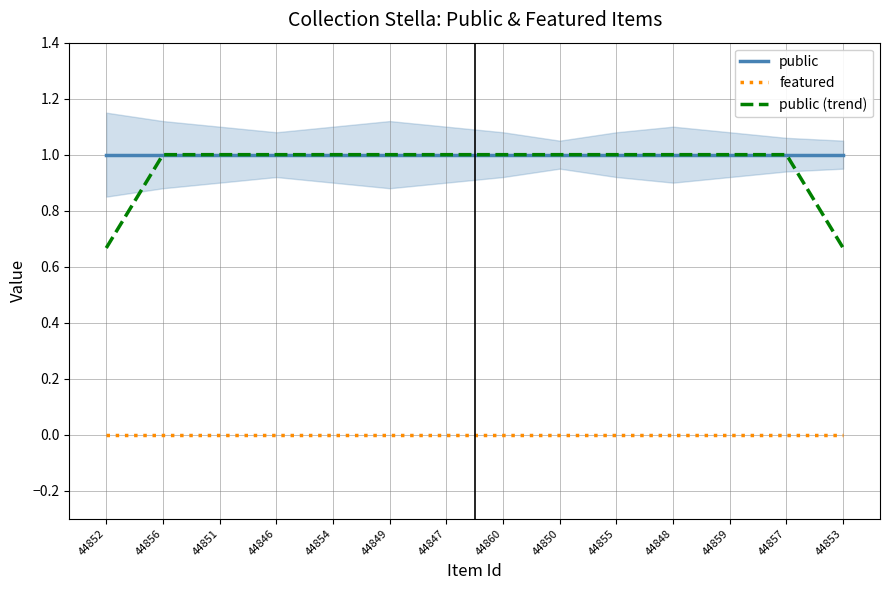

True or false: public and public (trend) cross at least once.

False